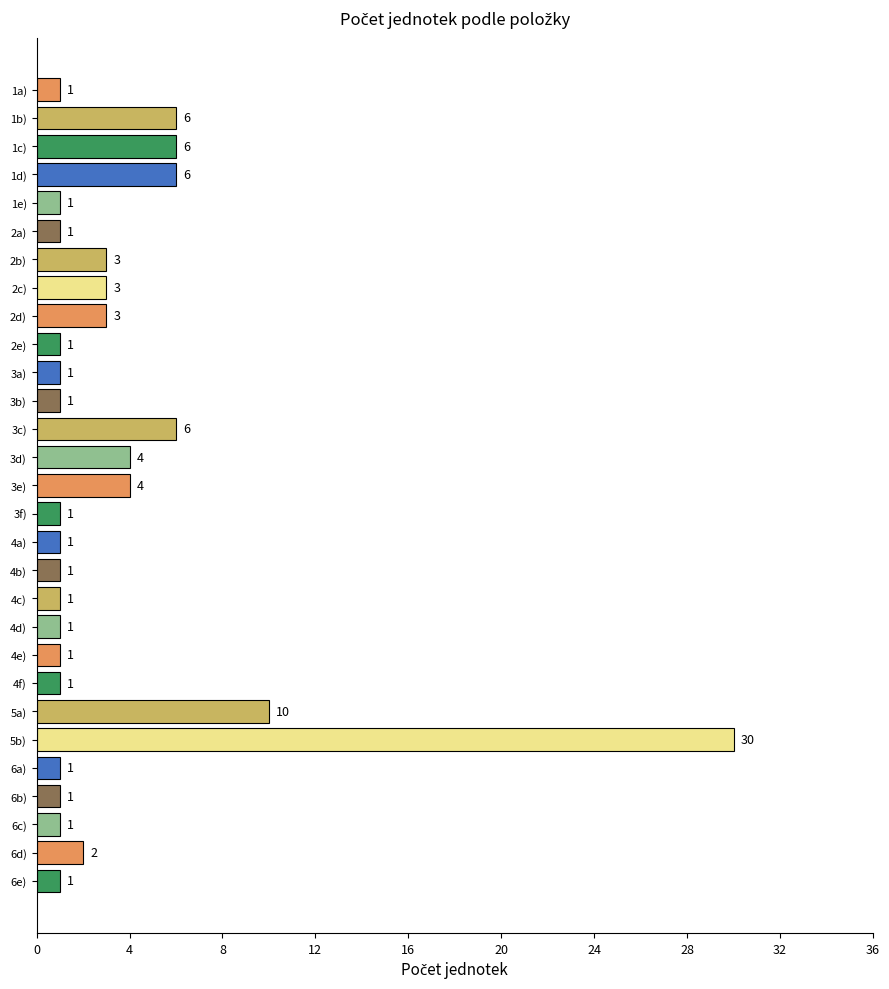

What is the label of the 8th bar from the bottom?

4f)